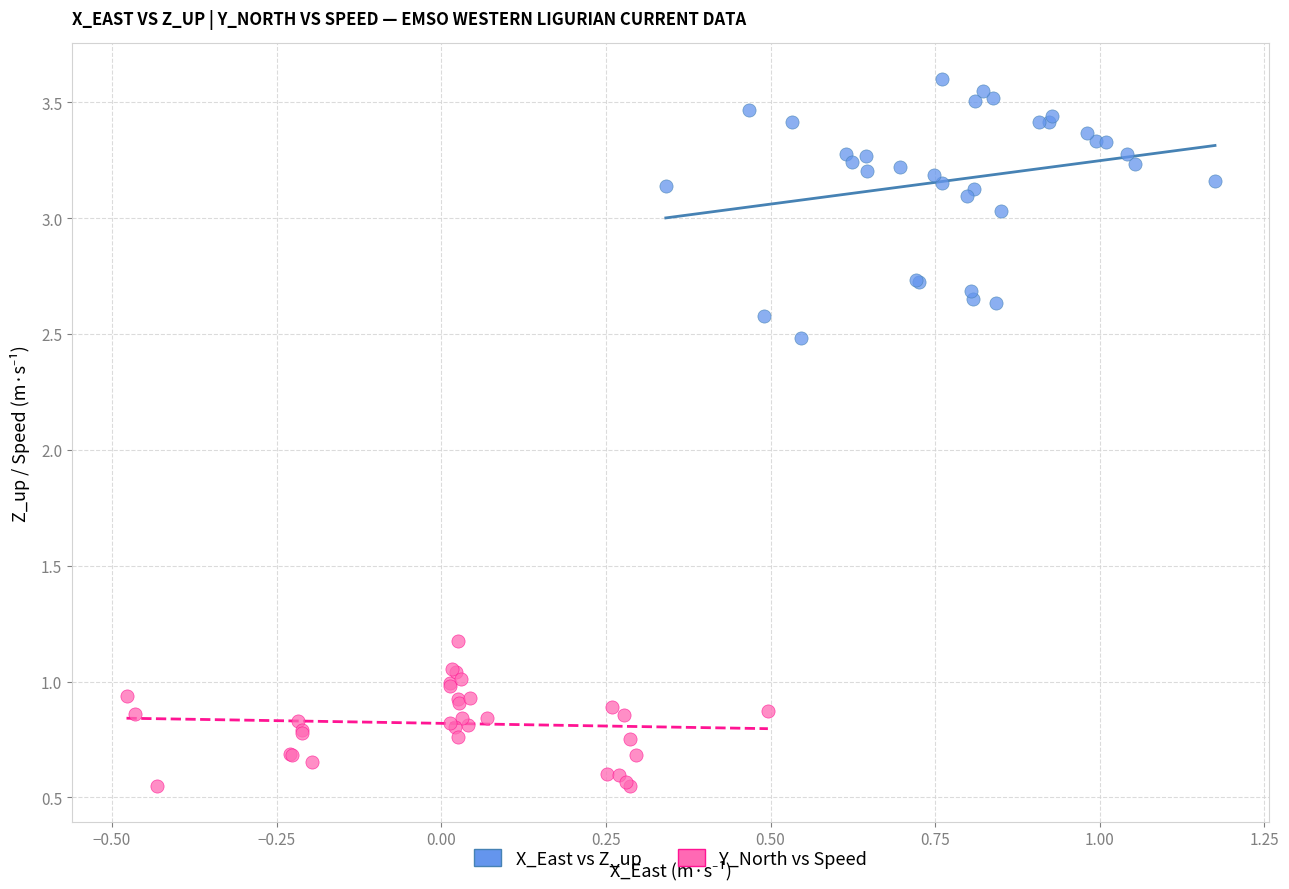

Which series has the largest Y range (max minus min)?

X_East vs Z_up